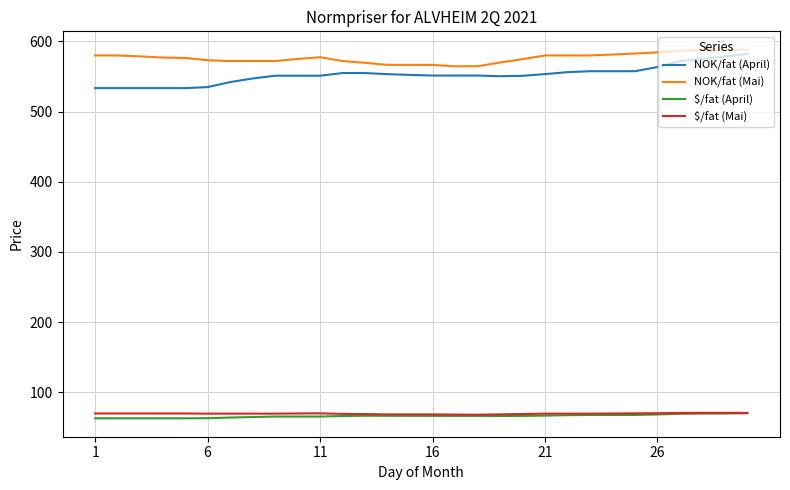

What are all the series names shown in the legend?

NOK/fat (April), NOK/fat (Mai), $/fat (April), $/fat (Mai)